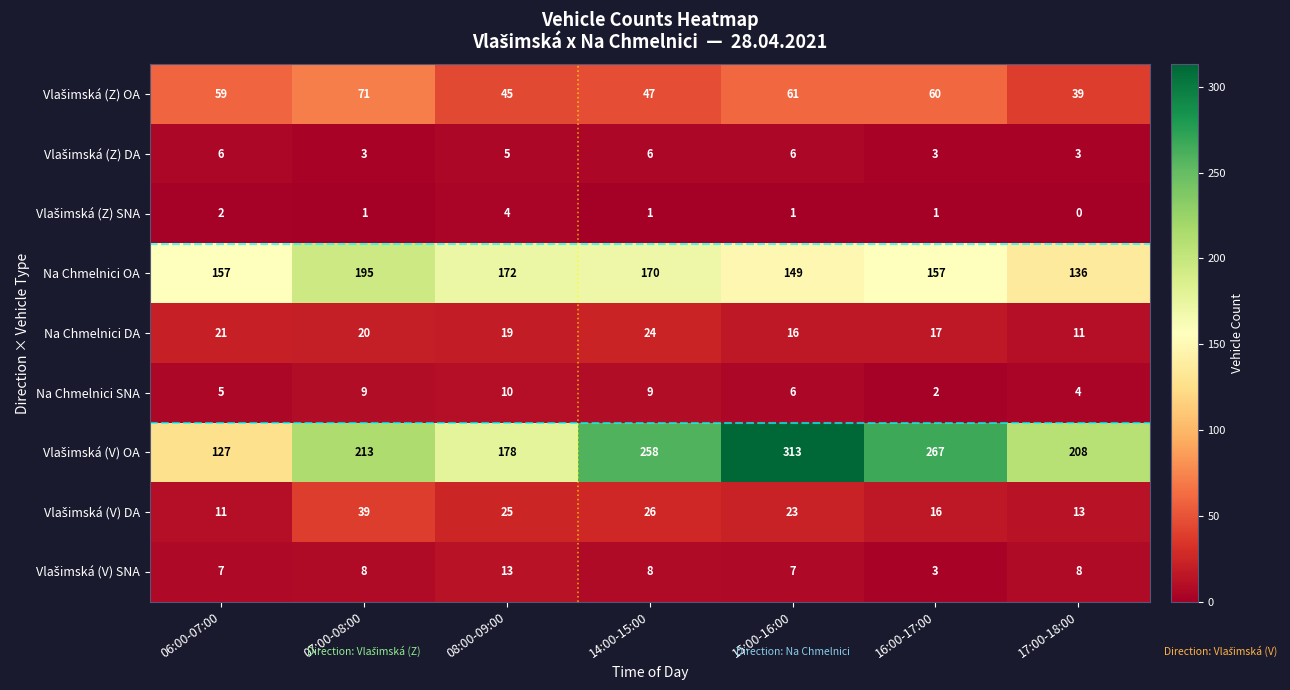

What is the sum of the Na Chmelnici SNA values at 07:00-08:00 and 08:00-09:00?

19